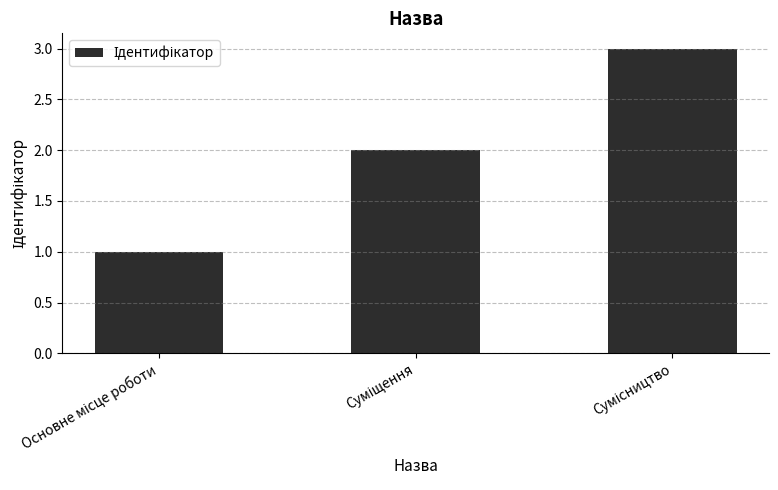

What is the sum of all values?

6